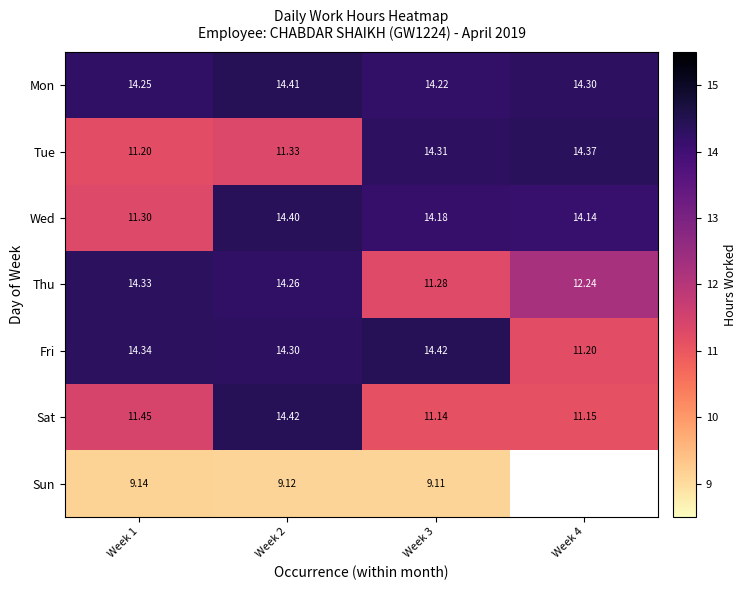

Rank the series by their maximum value, from highest to lowest.

Fri, Sat, Mon, Wed, Tue, Thu, Sun